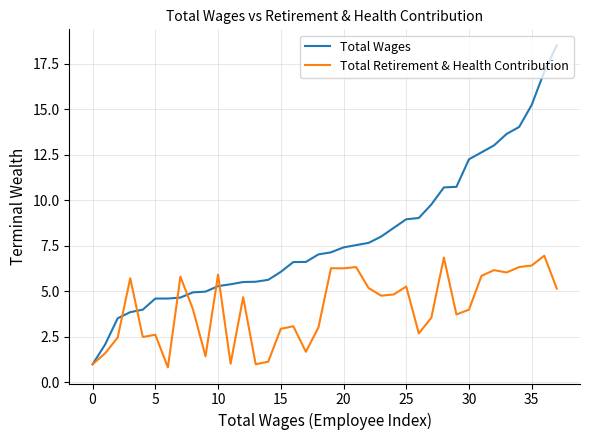

Which series has the widest spread of values?

Total Wages